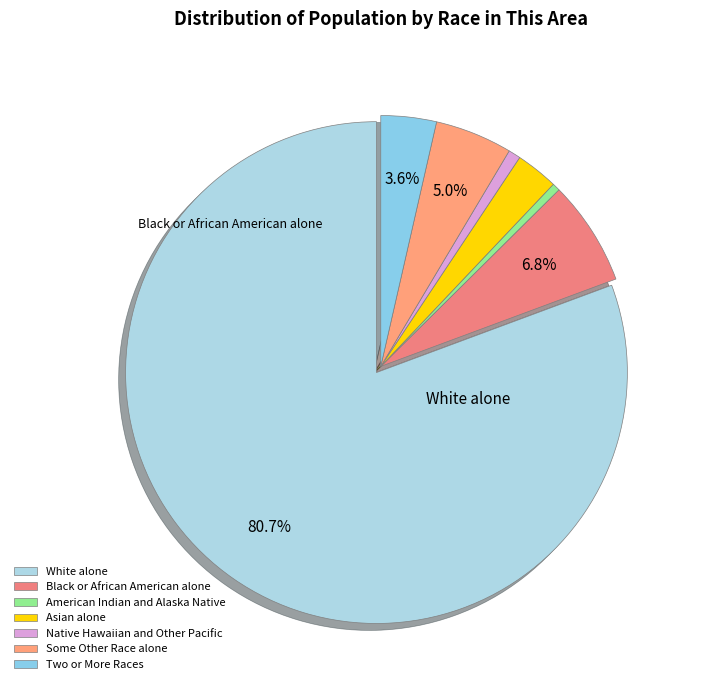

The Two or More Races slice represents 4% of the pie. True or false?

True